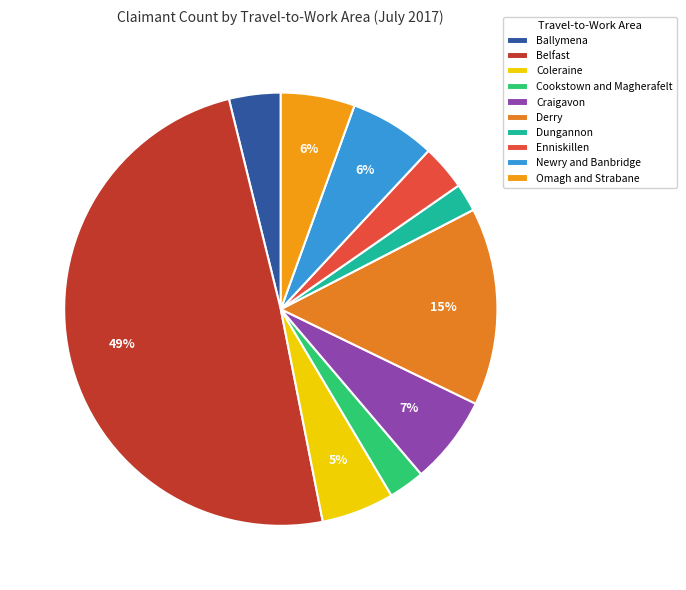

How many segments does this pie chart have?

10